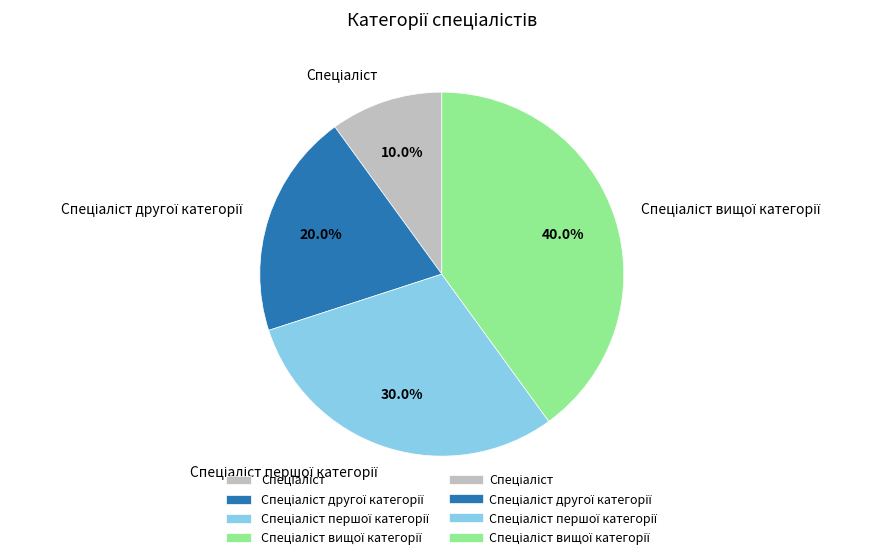

To the nearest percent, what is the difference between the largest and smallest slice percentages?

30%